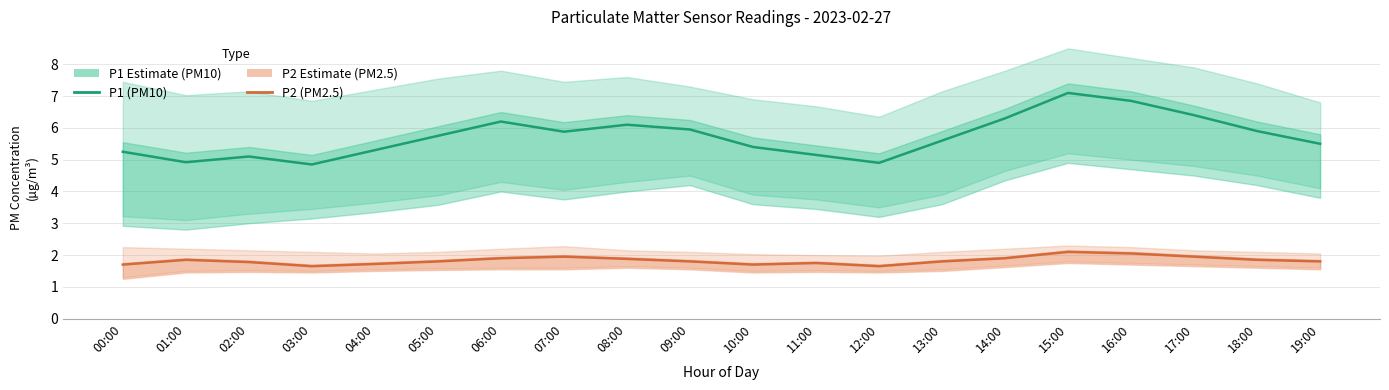

Reading left to right, what are all the values shown in this chart?

P1 (PM10): 00:00=5.2	01:00=4.9	02:00=5.1	03:00=4.8	04:00=5.3	05:00=5.8	06:00=6.2	07:00=5.9	08:00=6.1	09:00=6.0	10:00=5.4	11:00=5.2	12:00=4.9	13:00=5.6	14:00=6.3	15:00=7.1	16:00=6.8	17:00=6.4	18:00=5.9	19:00=5.5
P2 (PM2.5): 00:00=1.7	01:00=1.9	02:00=1.8	03:00=1.6	04:00=1.7	05:00=1.8	06:00=1.9	07:00=1.9	08:00=1.9	09:00=1.8	10:00=1.7	11:00=1.8	12:00=1.6	13:00=1.8	14:00=1.9	15:00=2.1	16:00=2.0	17:00=1.9	18:00=1.9	19:00=1.8